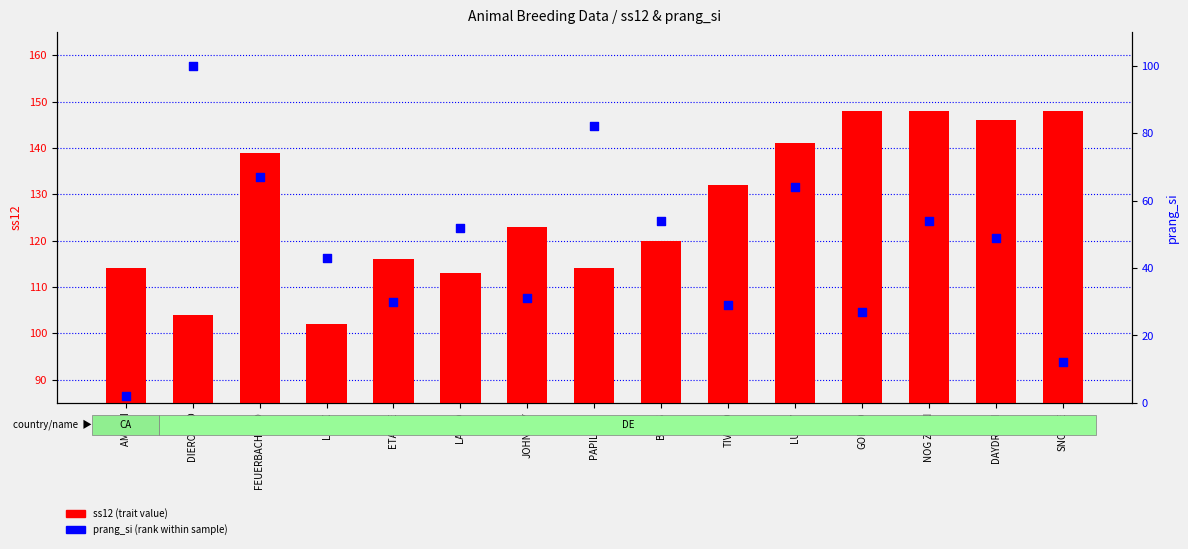

Which series reaches the maximum Y coordinate?

ss12 (trait value)